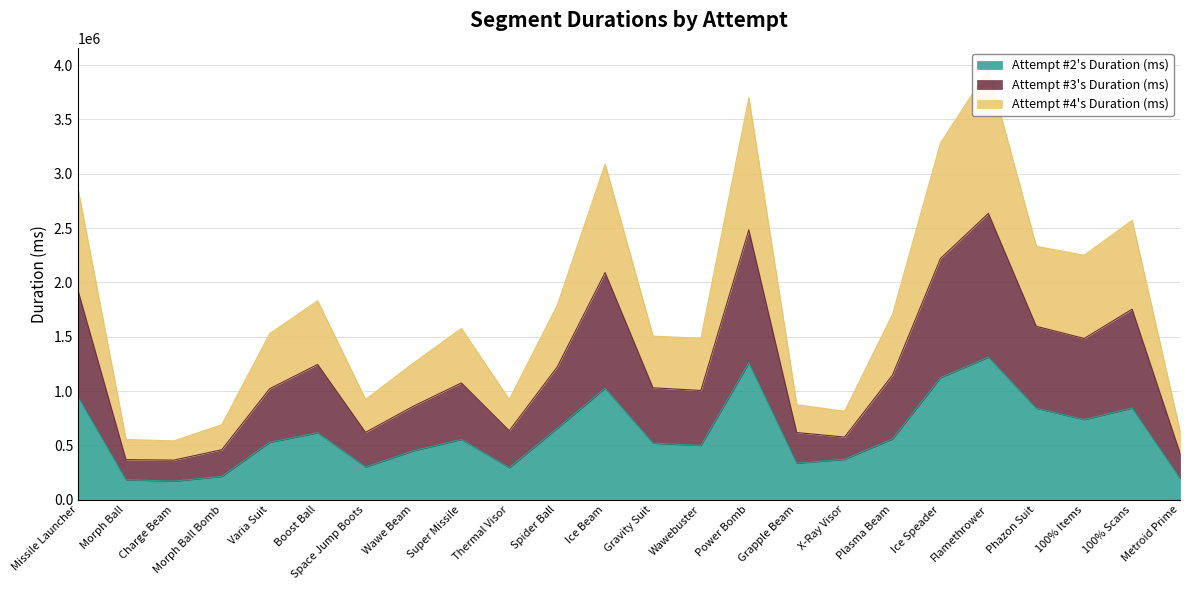

Is it true that Attempt #2's Duration (ms) equals 883443 at Plasma Beam?

False